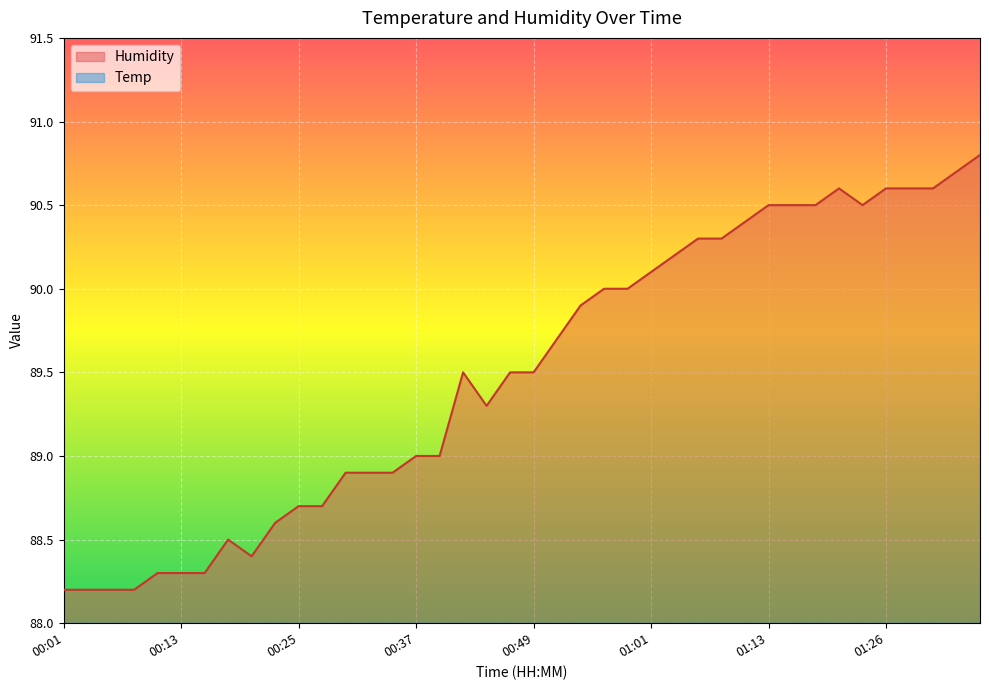

What are all the series names shown in the legend?

Temp, Humidity